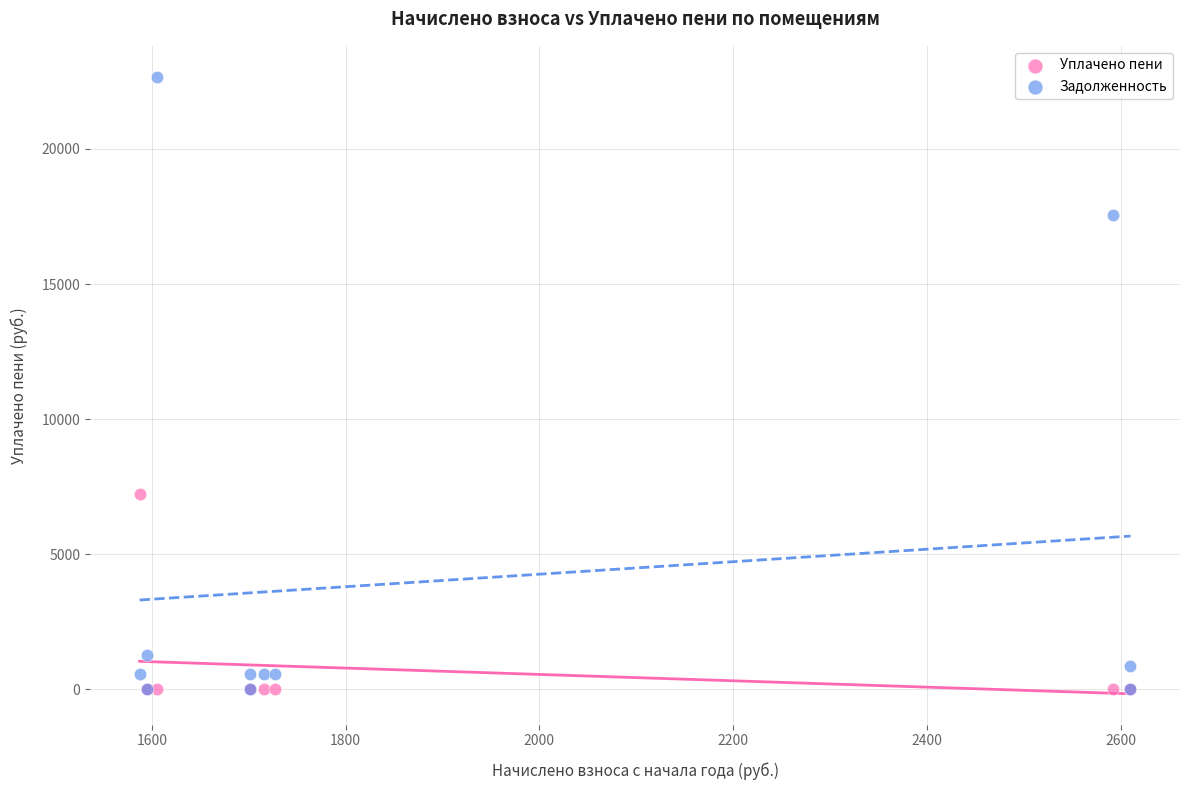

What are all the series names shown in the legend?

Уплачено пени, Задолженность